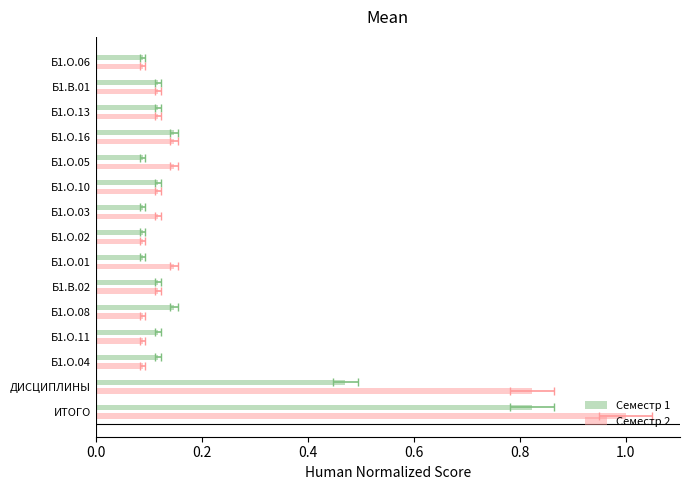

Which series has the largest range (max minus min)?

Семестр 2